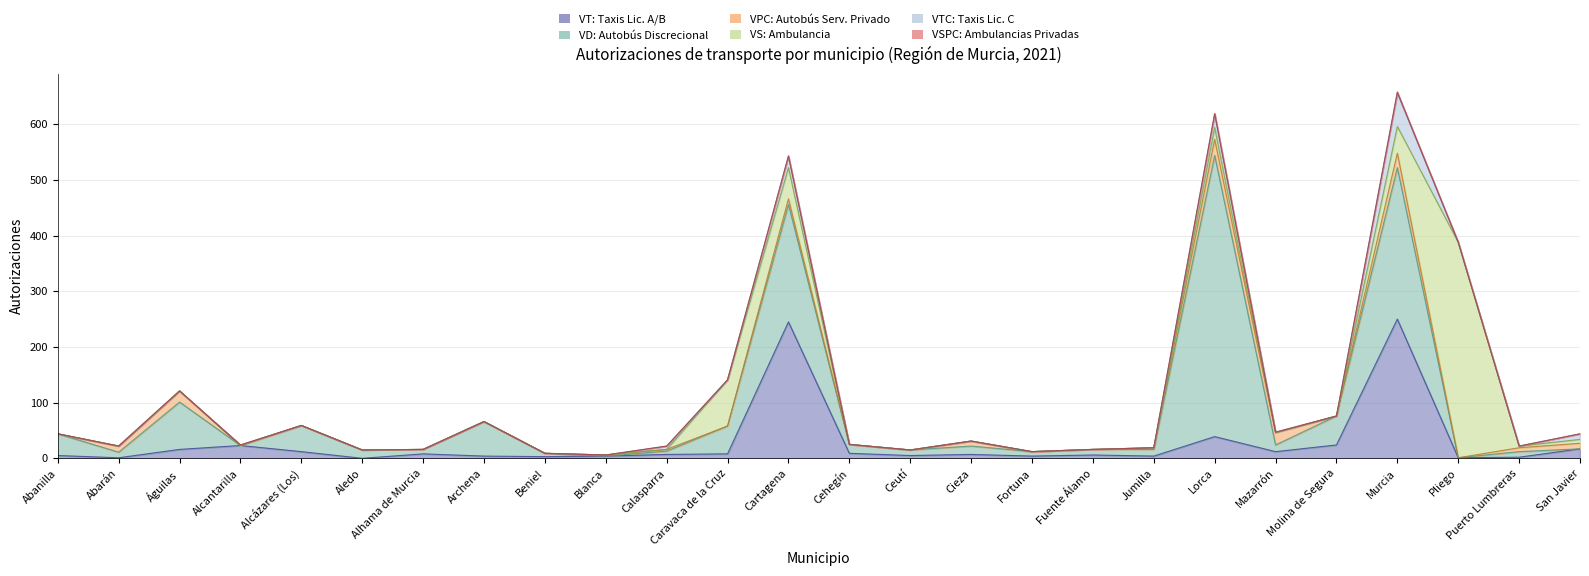

What is the greatest value displayed?

505